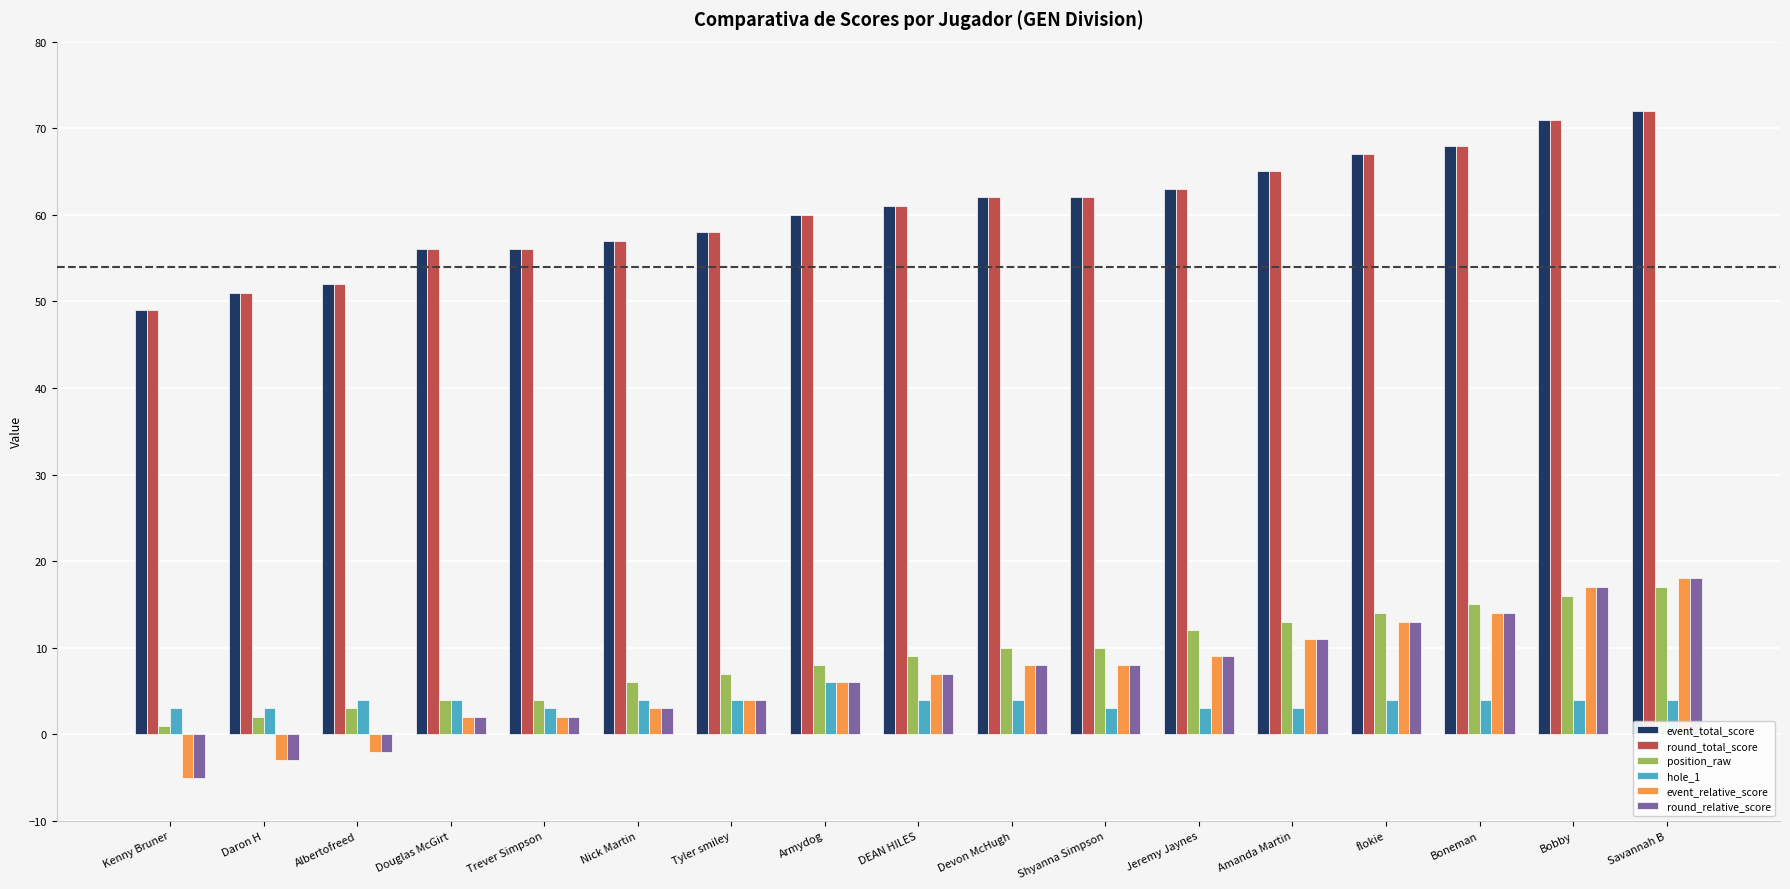

What is the difference between the highest and lowest values at Albertofreed?

54